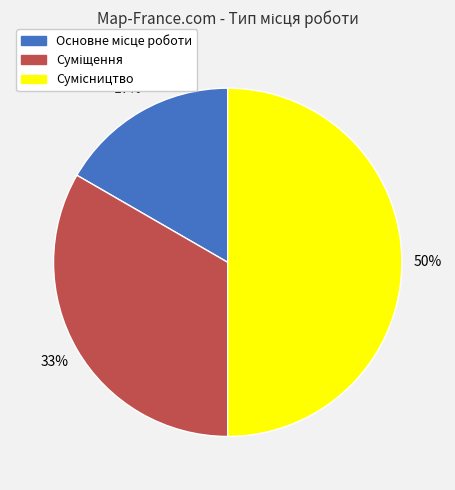

To the nearest percent, what is the average slice percentage?

33%